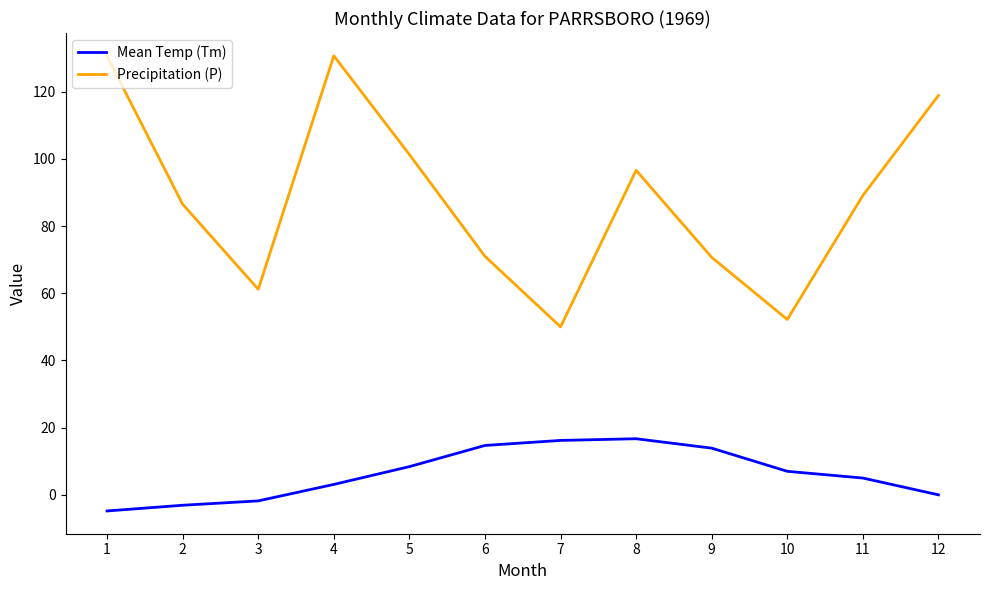

True or false: Mean Temp (Tm) and Precipitation (P) intersect in this chart.

False